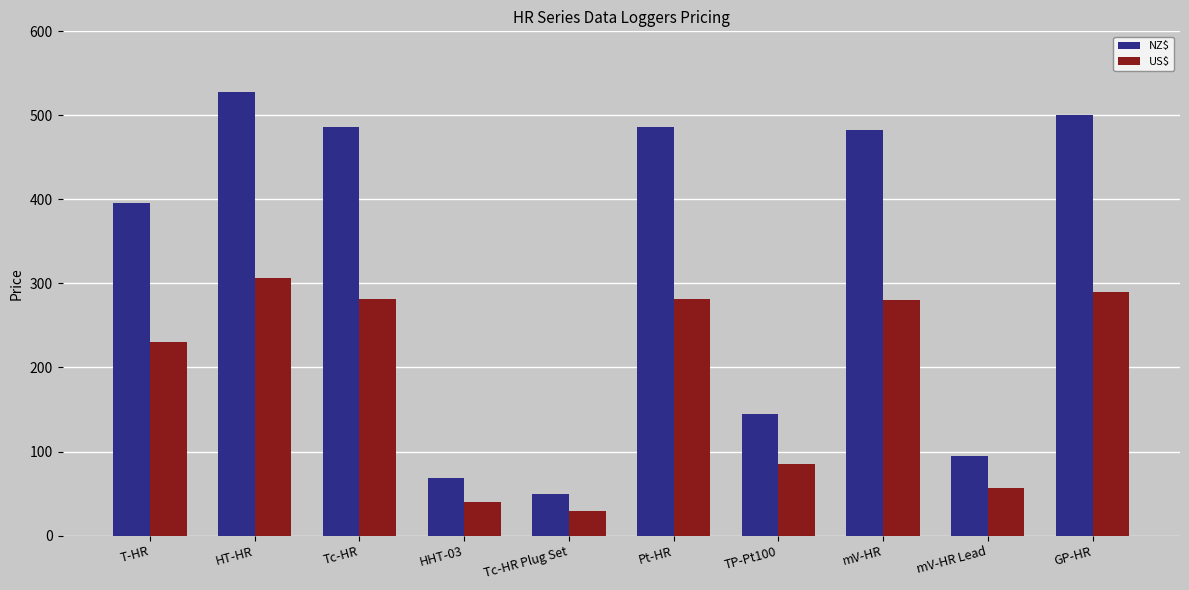

What is the difference between the NZ$ values at GP-HR and mV-HR?

18